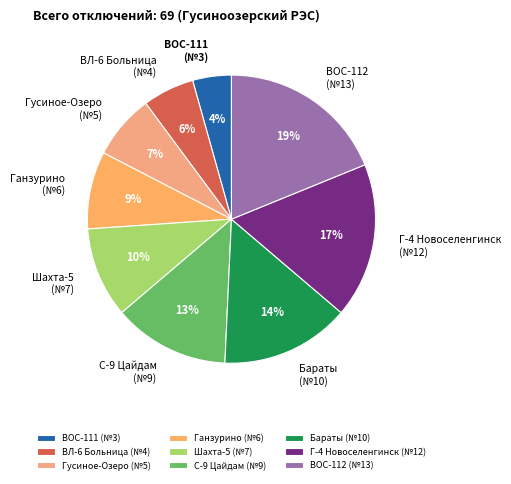

Does Ганзурино (№6) represent more than half of the total?

No